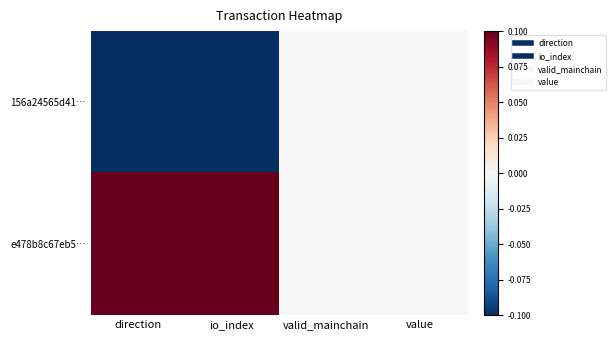

At which category is the sum across all series the highest?

direction